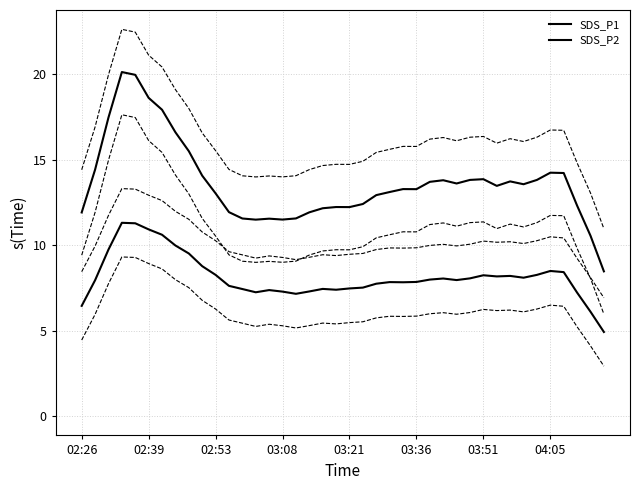

True or false: SDS_P2 has a value of 8.3 at 34.

True